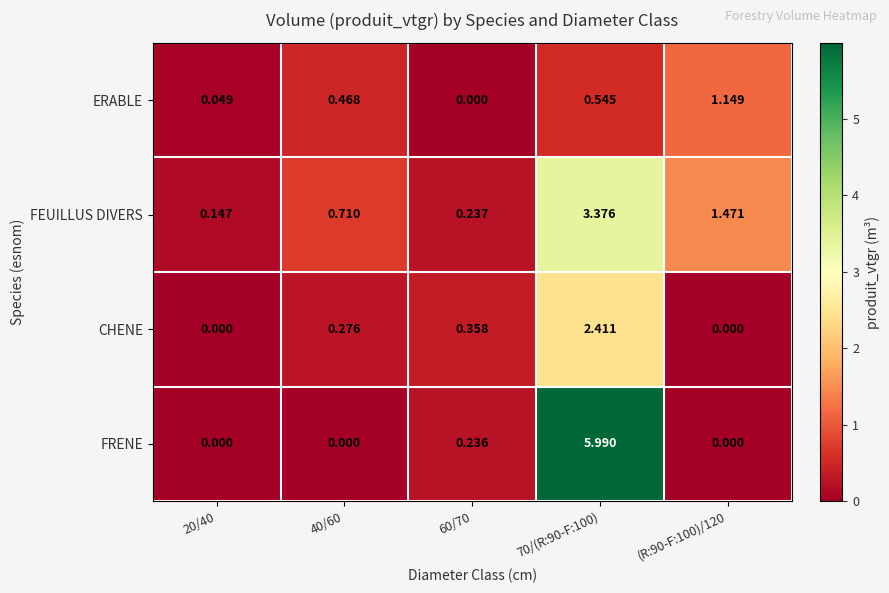

Which series has the largest total across all categories?

FRENE